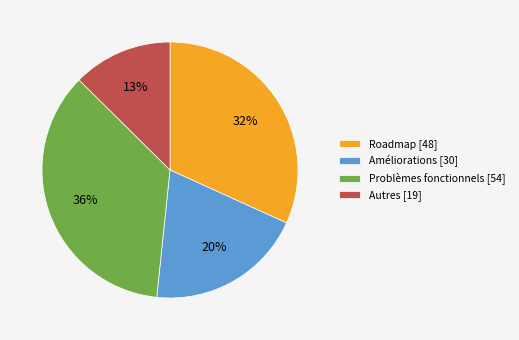

True or false: Problèmes fonctionnels [54] accounts for 36% of the total.

True